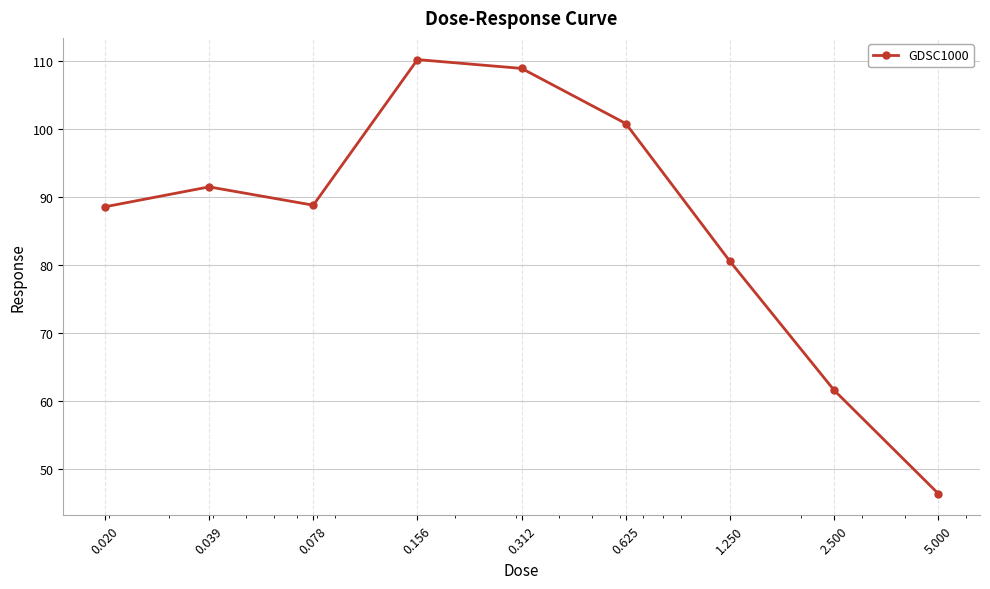

What is the difference between the maximum and minimum values?

63.8